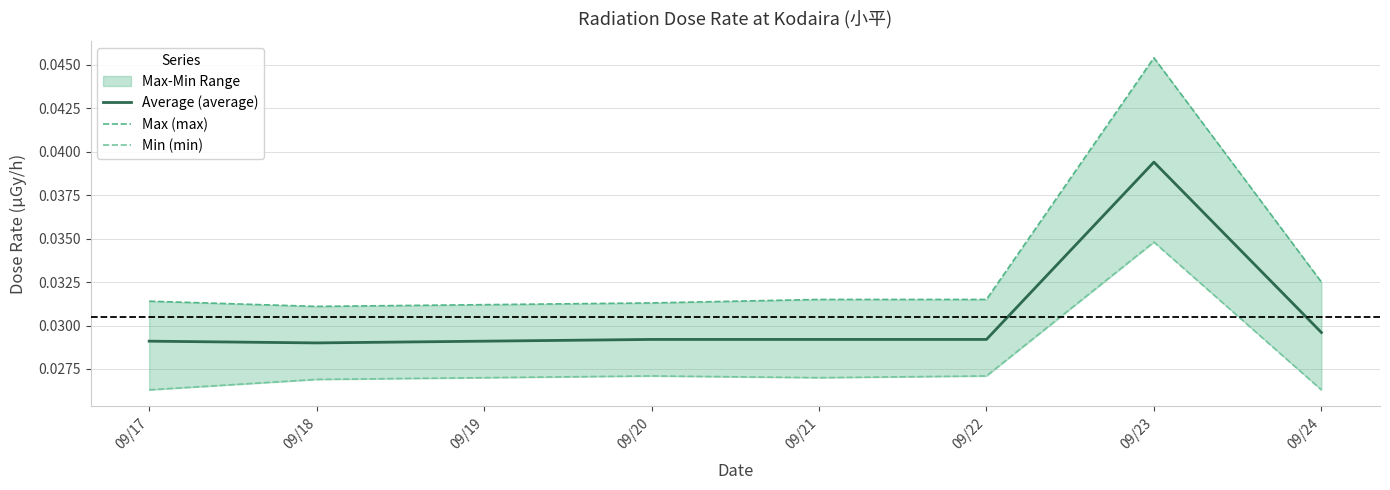

Which has a higher value, 09/18 or 09/23?

09/23